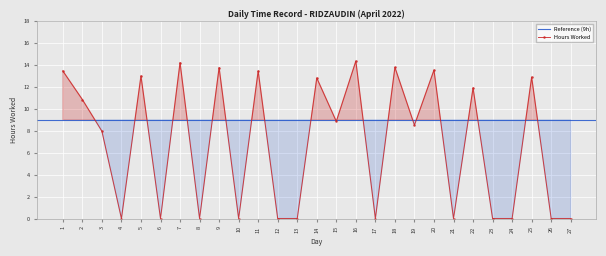

Reading left to right, transcribe all the data shown in this chart.

13.5	10.9	8.0	0.0	13.0	0.0	14.2	0.0	13.8	0.0	13.5	0.0	0.0	12.8	8.9	14.4	0.0	13.8	8.5	13.6	0.0	11.9	0.0	0.0	12.9	0.0	0.0